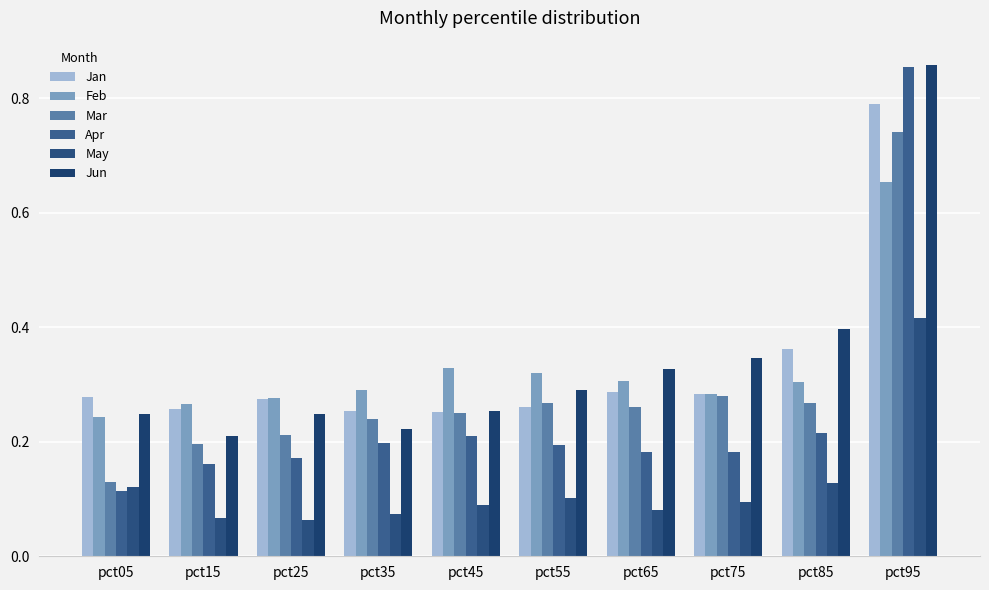

What is the minimum value for Jan?

0.3